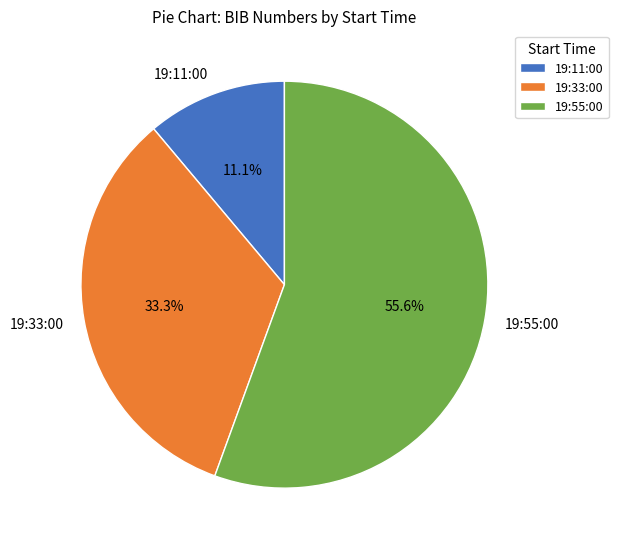

How many slices are in this pie chart?

3